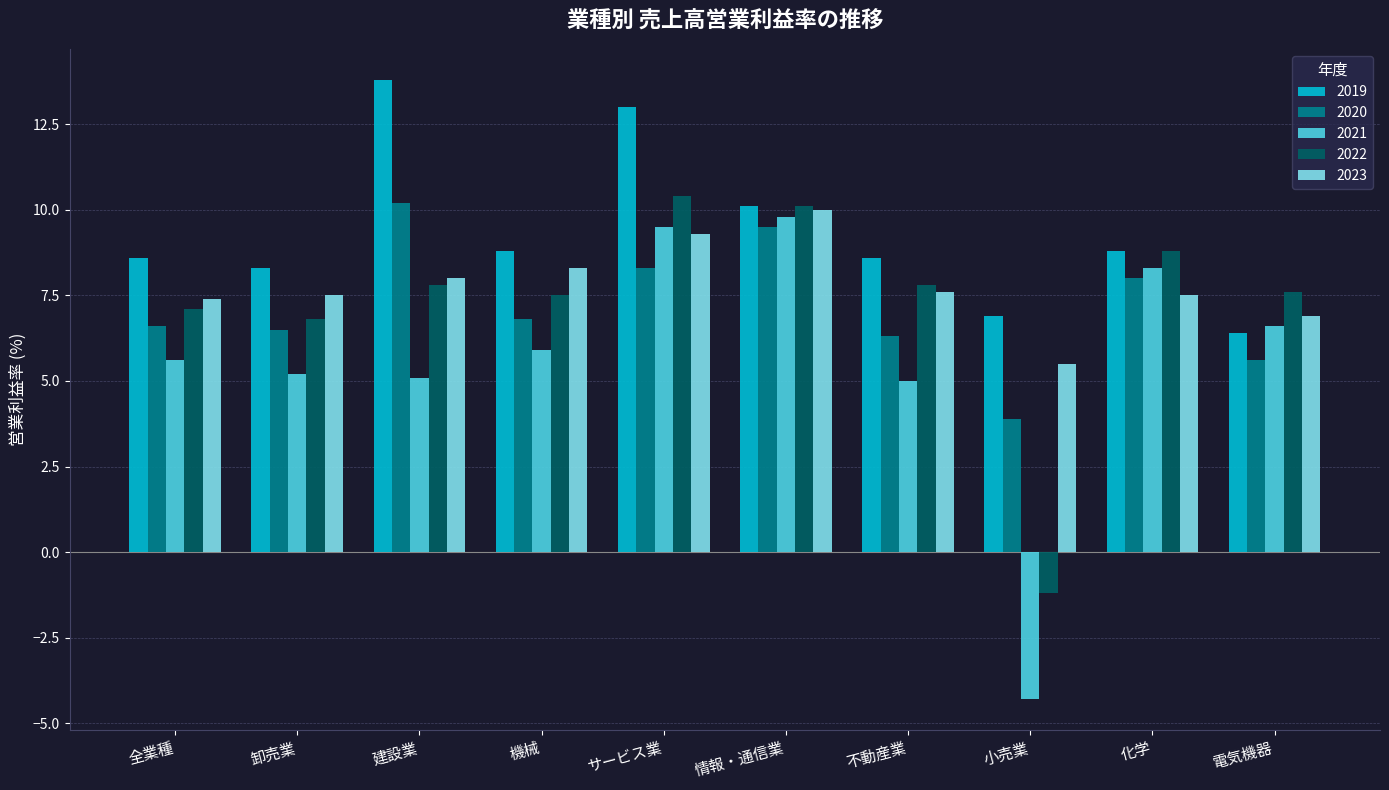

How many distinct data groups are displayed?

5